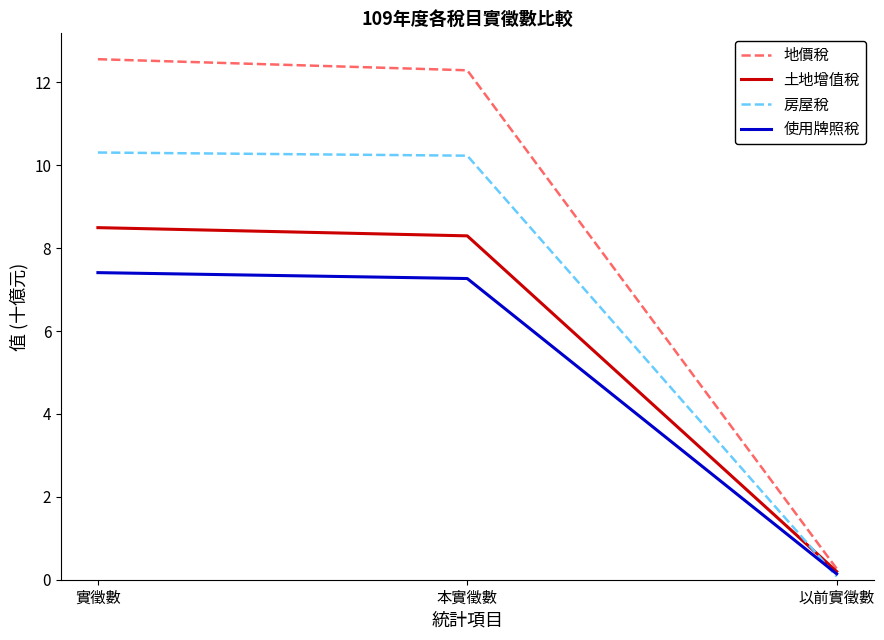

At which category is the sum across all series the highest?

實徵數